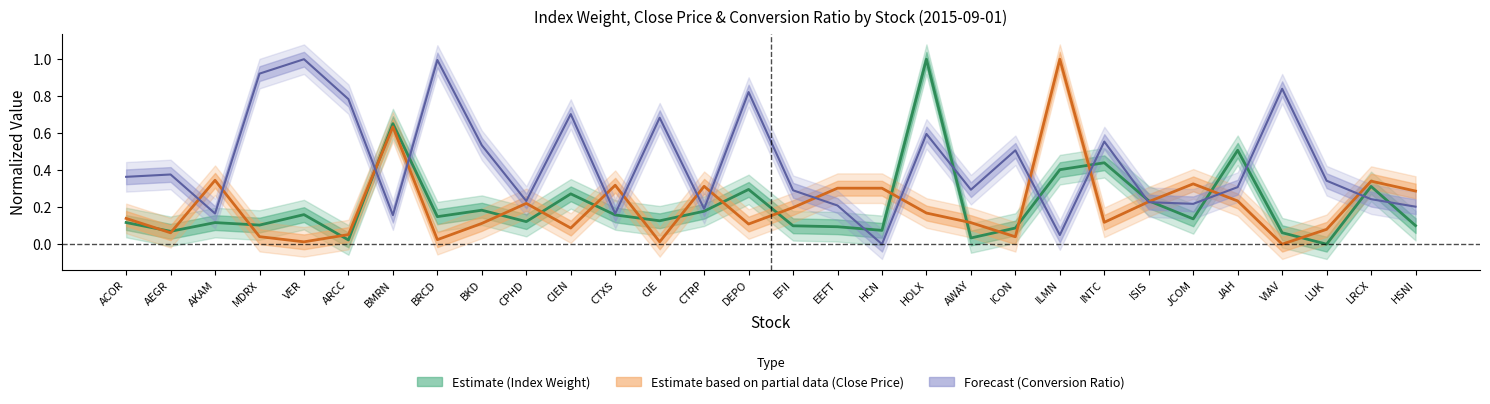

Rank the series by their maximum value, from highest to lowest.

index_weight, close_price, conversion_ratio